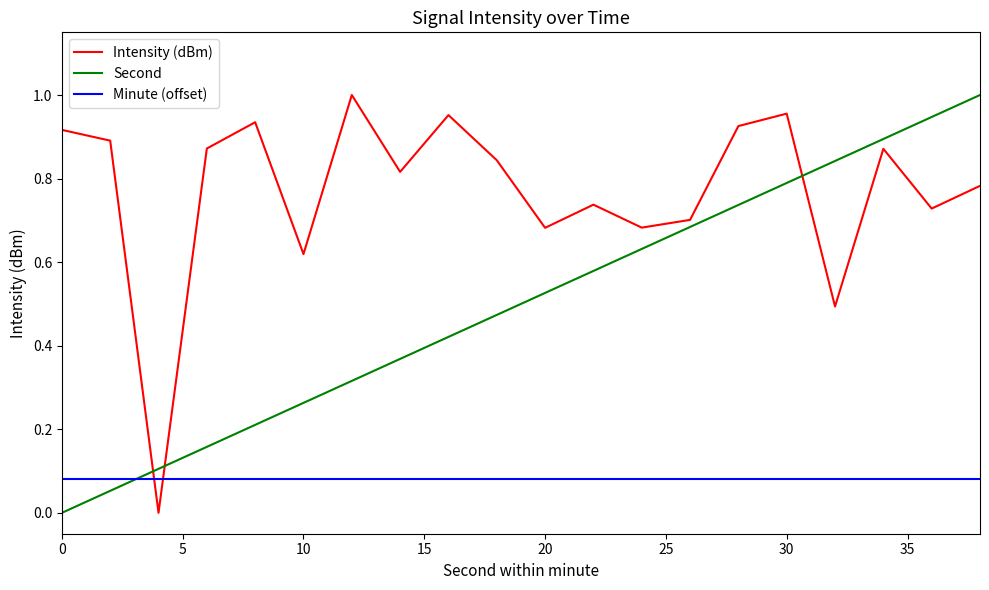

List the series in order of their overall mean, lowest first.

Minute (offset), Second, Intensity (dBm)